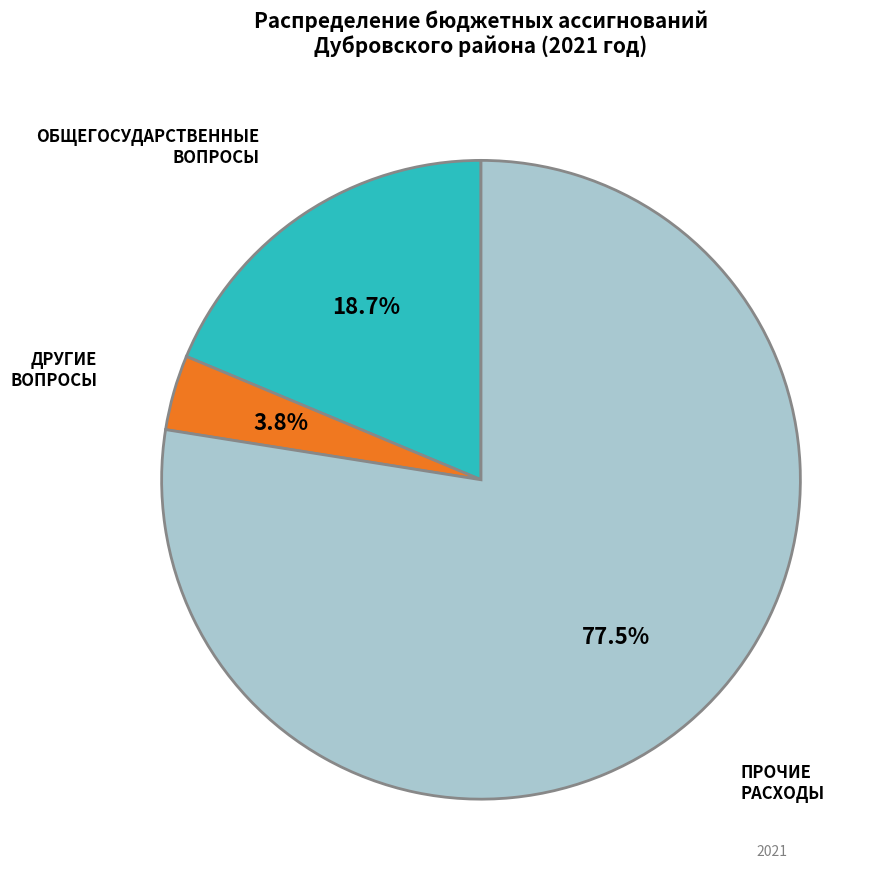

Does any single category account for the majority?

Yes